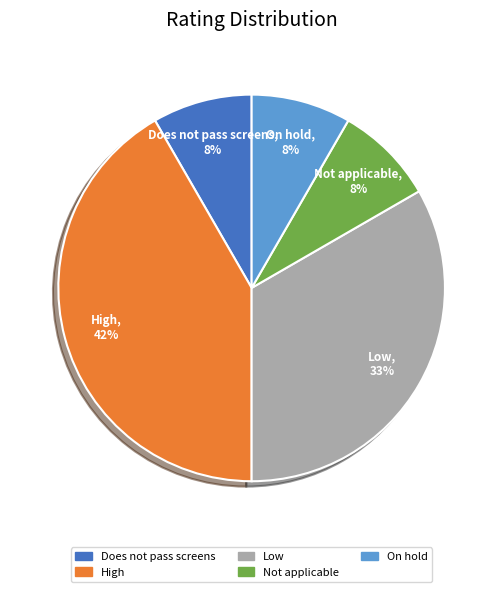

Is the sum of Does not pass screens and On hold greater than half?

No